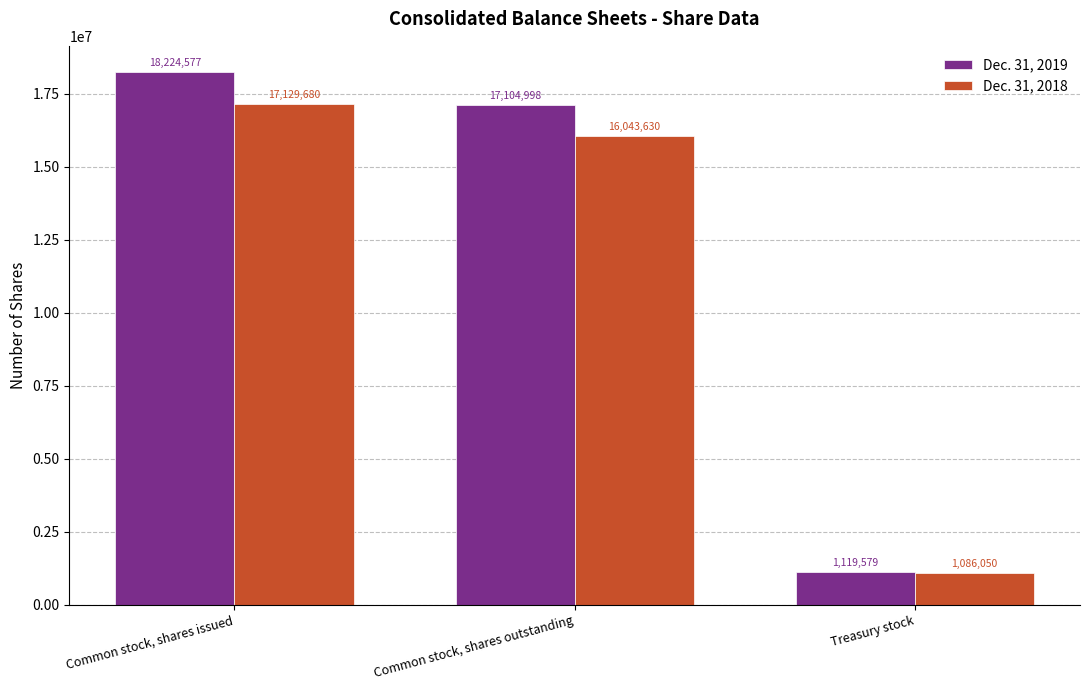

Which category has the highest value across all series?

Common stock, shares issued